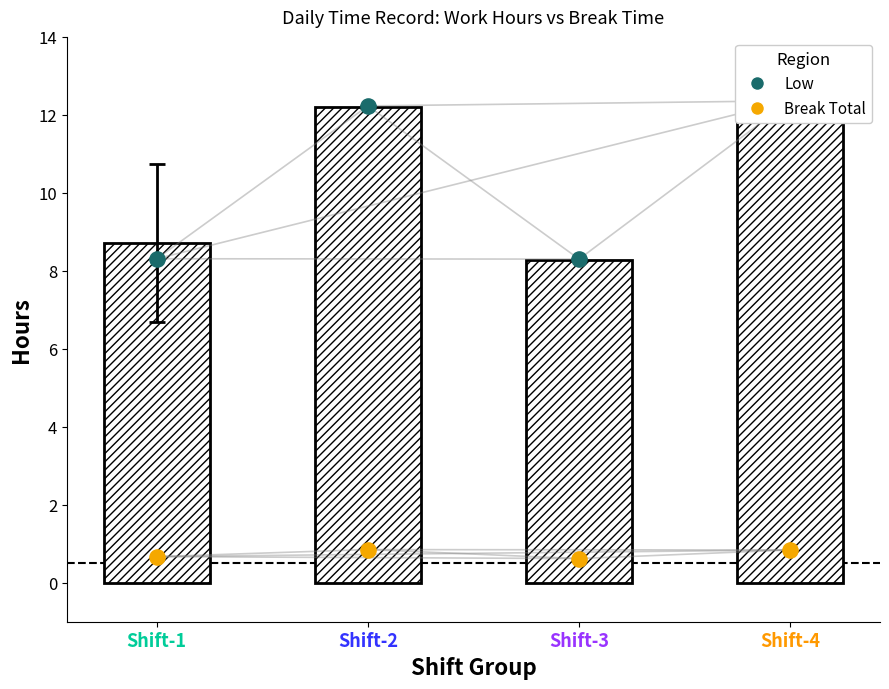

What is the total value across all series at Shift-2?

25.3